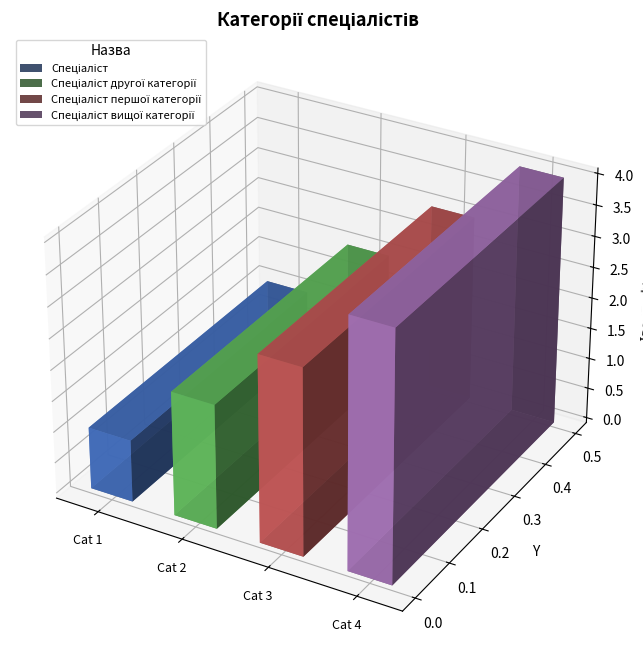

Does the chart contain any negative values?

No